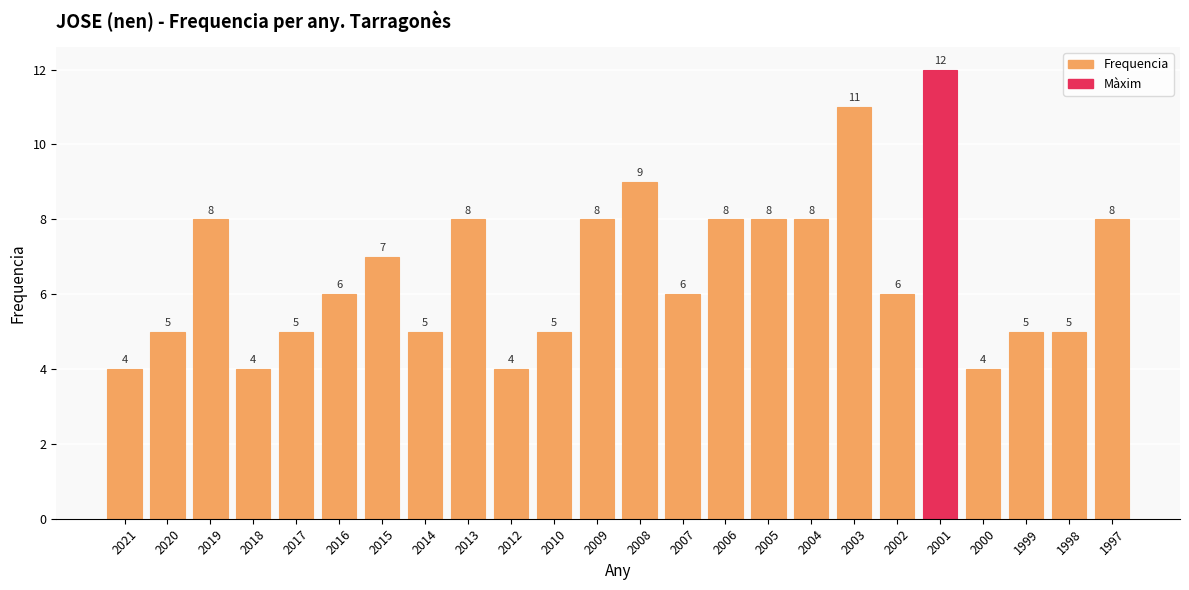

How many values are between 5 and 8?

17